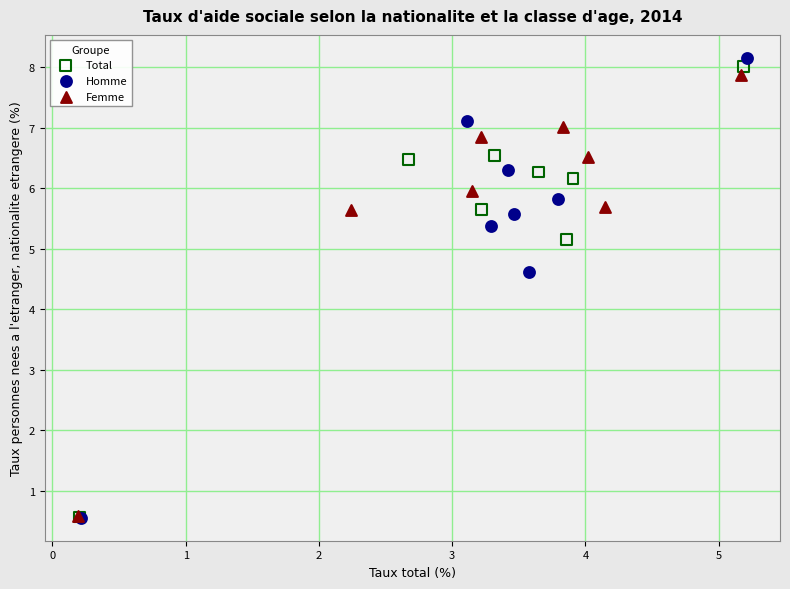

Which series has the widest spread of Y values?

Homme